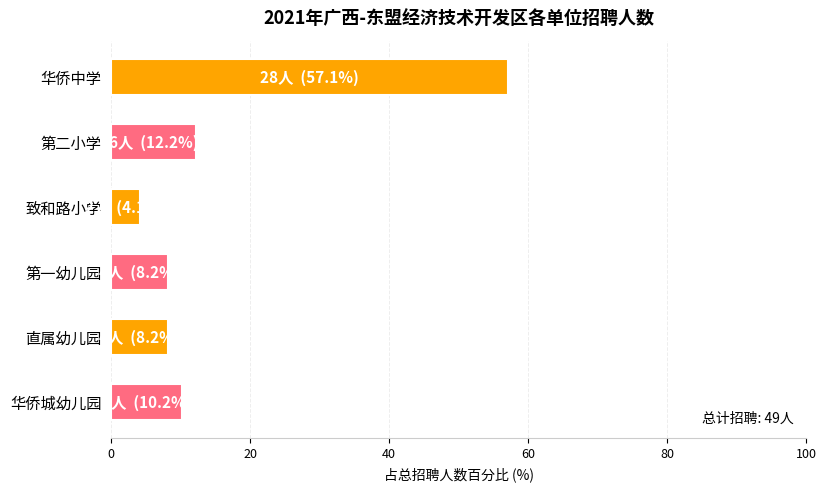

What is the smallest value displayed?

4.1